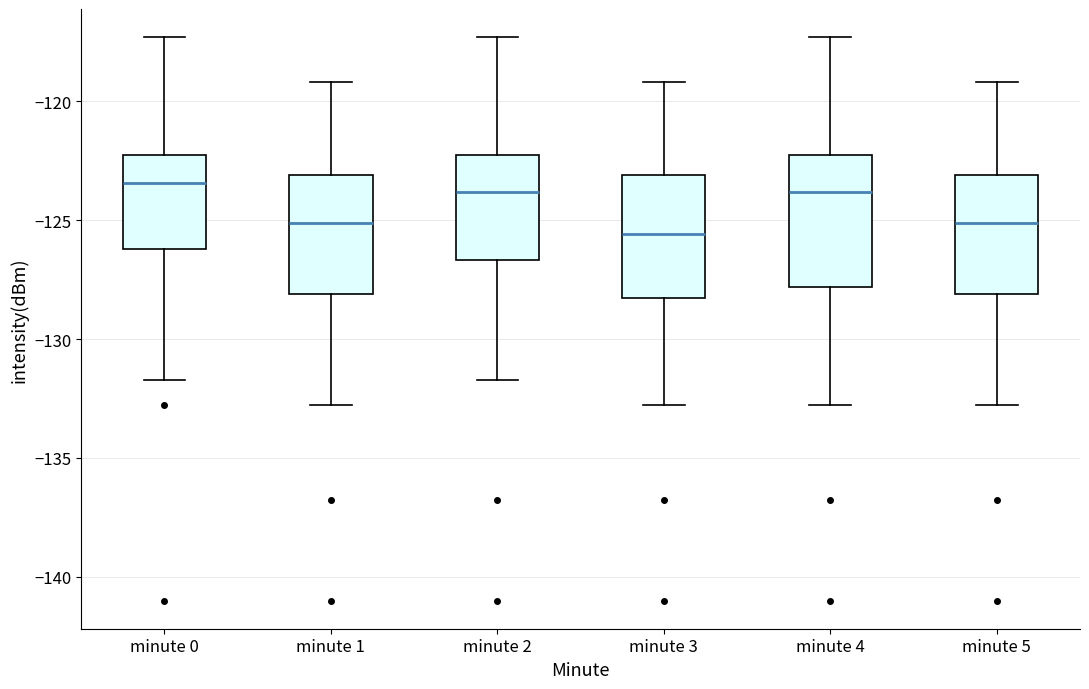

Where does the median line of the box for minute 5 sit on the y-axis? The values are not printed on the chart, so give them approximately, as read against the axis.

-125.0